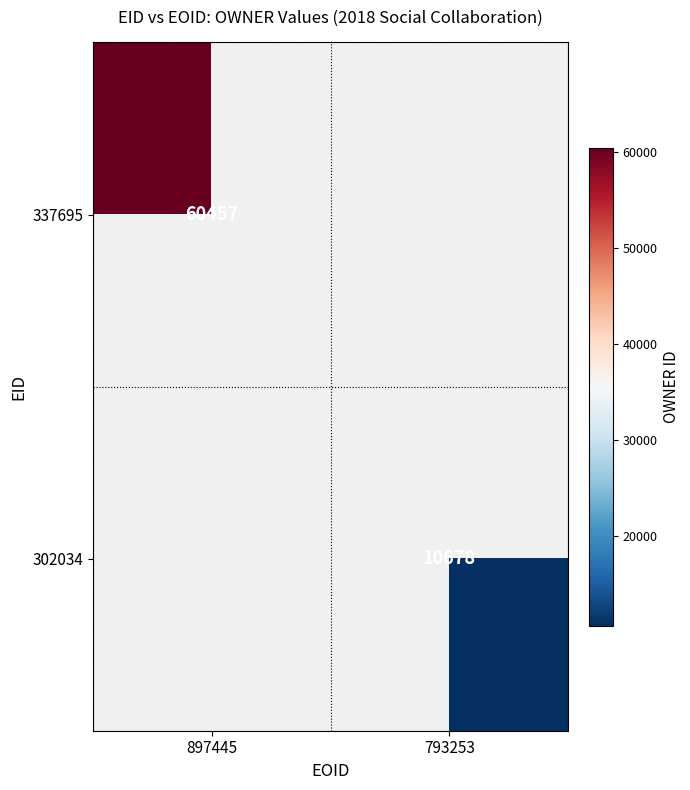

Is the value of 302034 at 793253 greater than the value of 337695 at 897445?

No